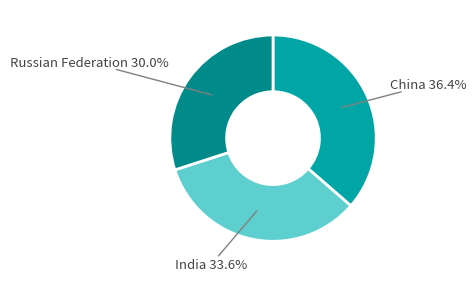

Do India and Russian Federation together represent more than half of the pie?

Yes